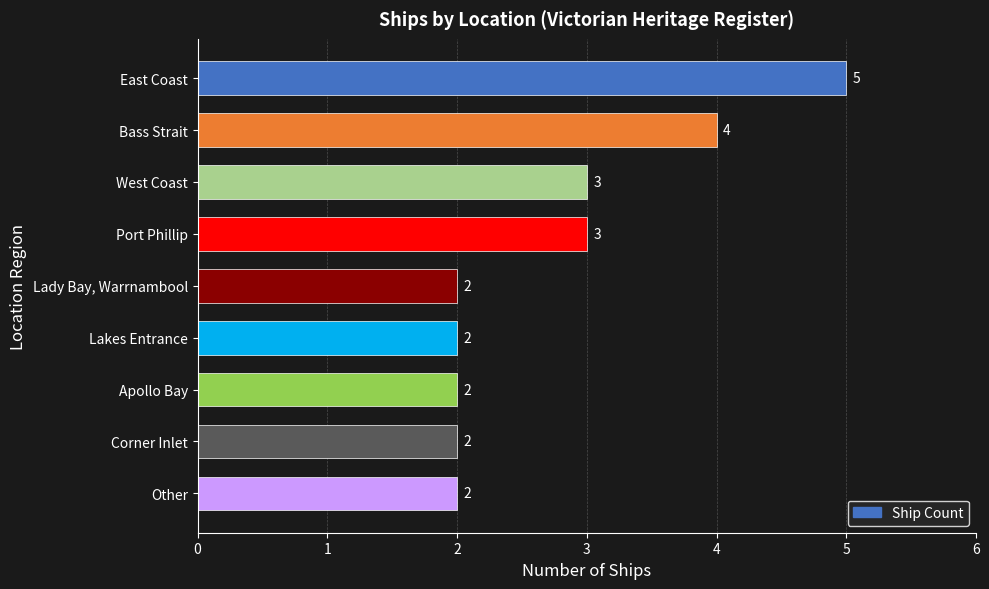

What is the greatest value displayed?

5